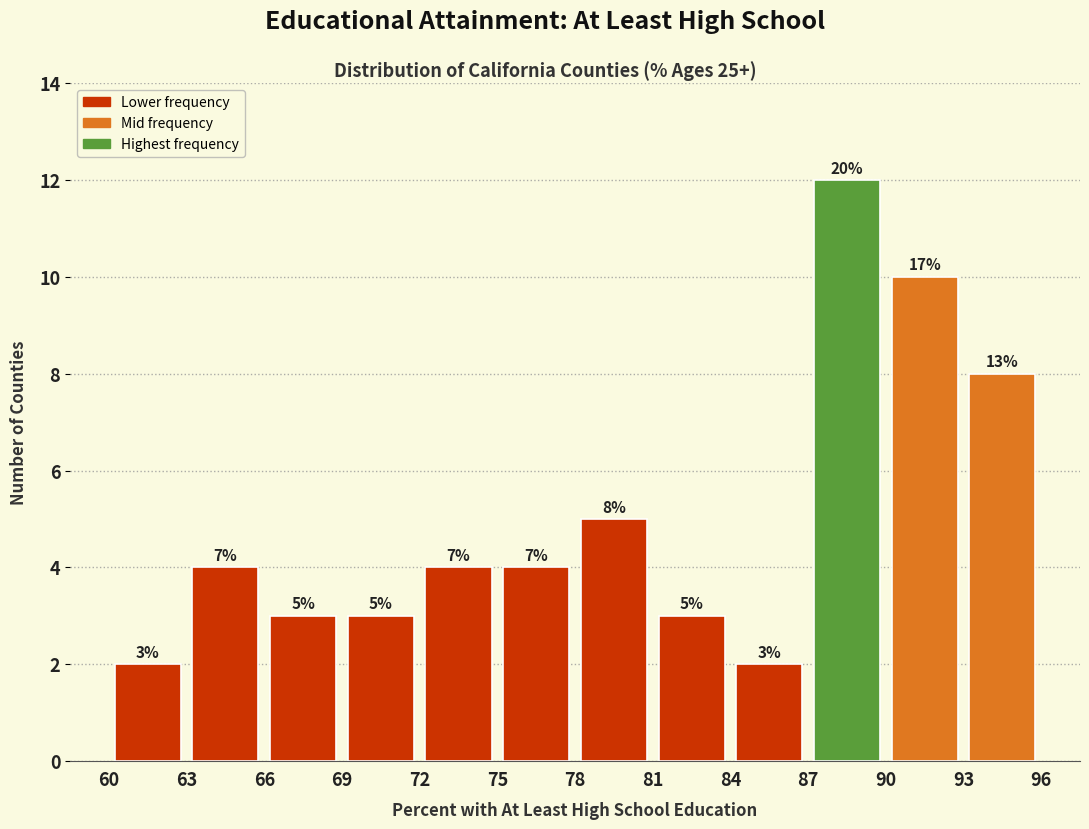

Which range on the x-axis has the tallest bar?

87 to 90